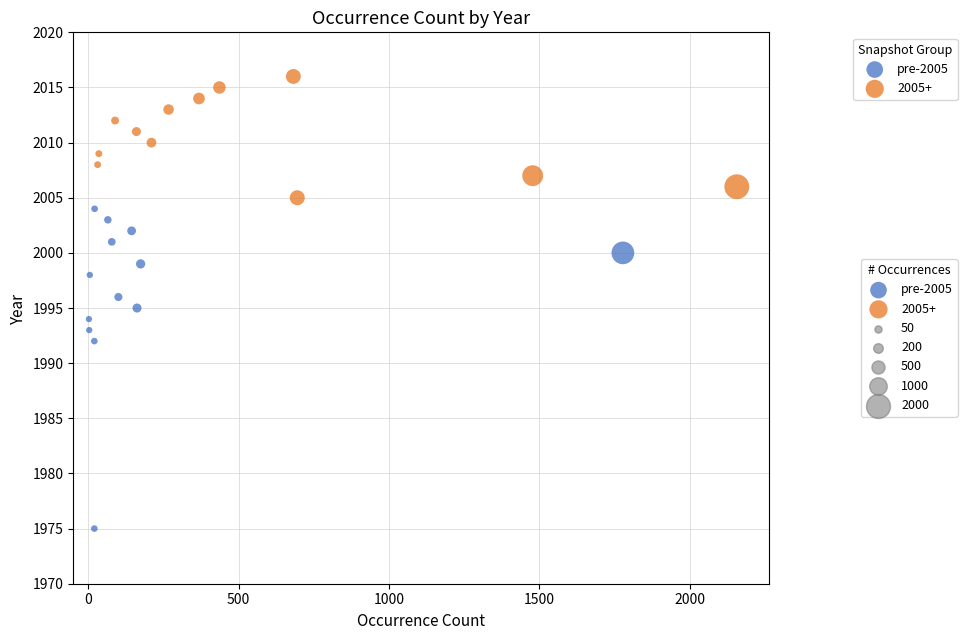

Which series has the largest Y range (max minus min)?

pre-2005